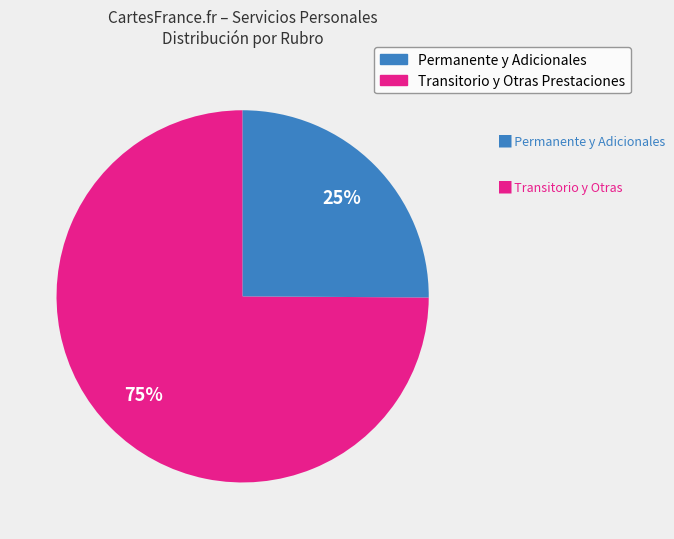

Does any single category account for the majority?

Yes